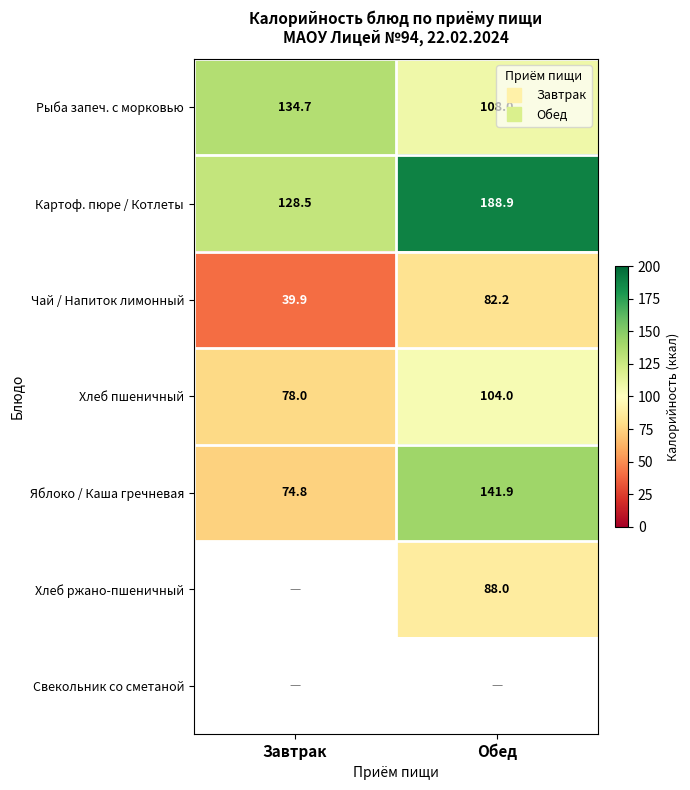

Which series has the largest total across all categories?

Картоф. пюре / Котлеты